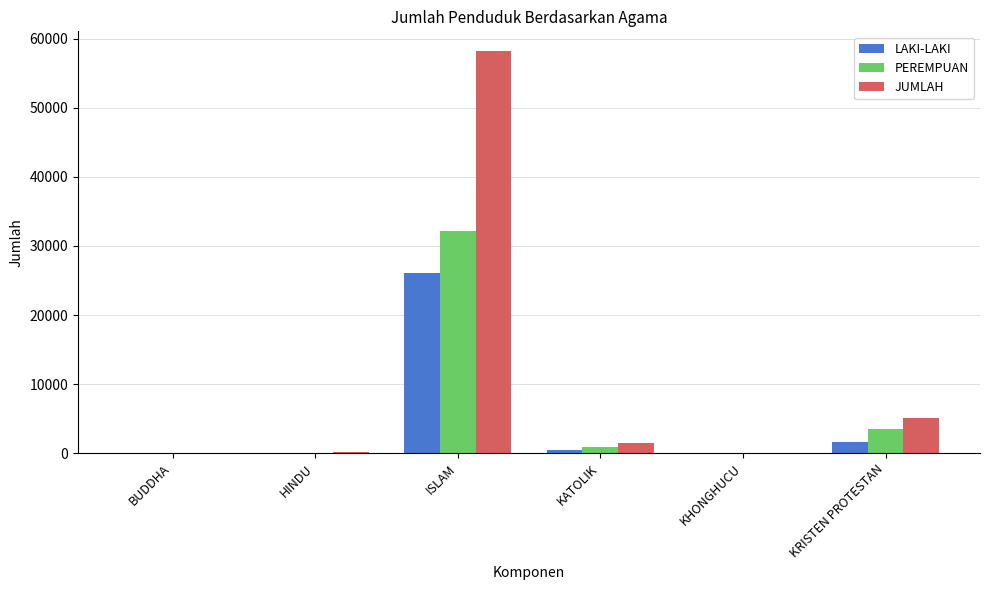

Which series has the largest range (max minus min)?

JUMLAH